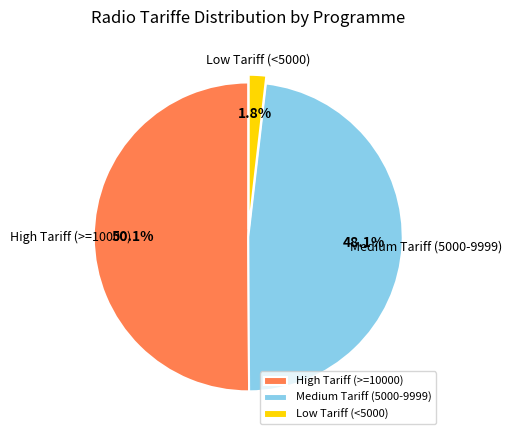

How much of the chart is everything except Low Tariff (<5000)?

98.2%